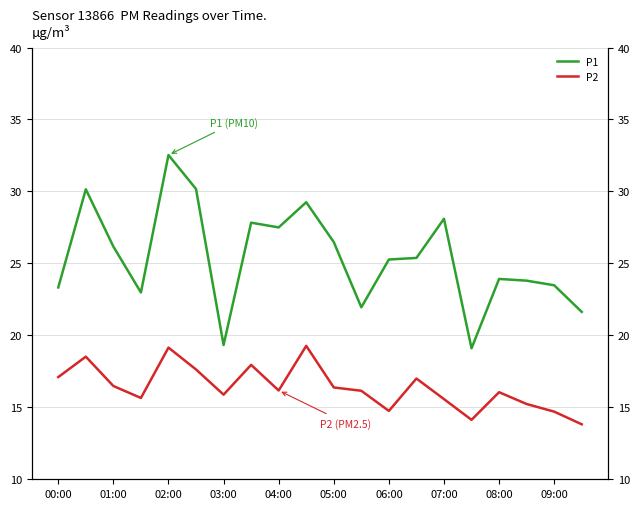

What is the difference between the P1 values at 11 and 17?

1.9